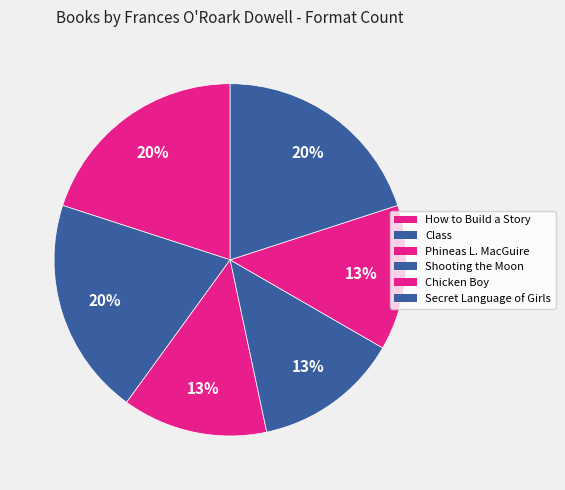

What is the largest slice in the pie chart?

How to Build a Story